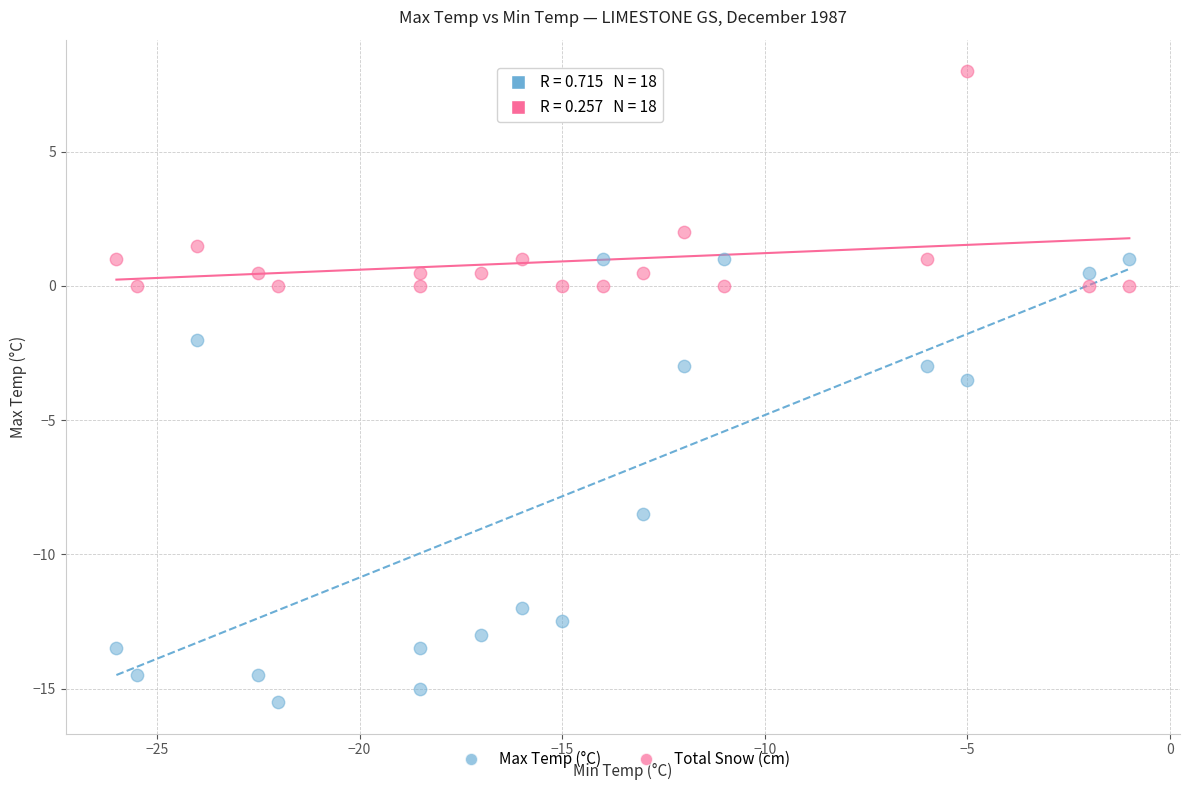

Across all data points, what is the range of X values (max minus min)?

25.0